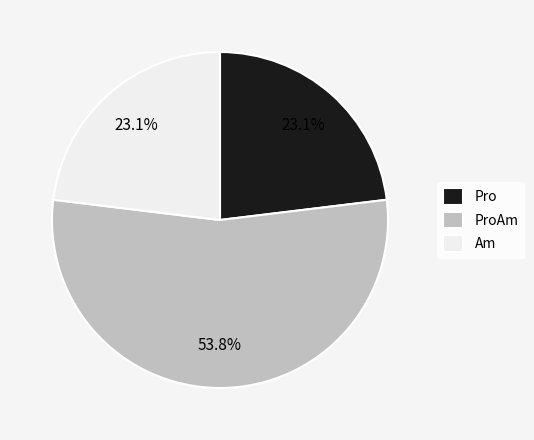

What is the majority slice?

ProAm